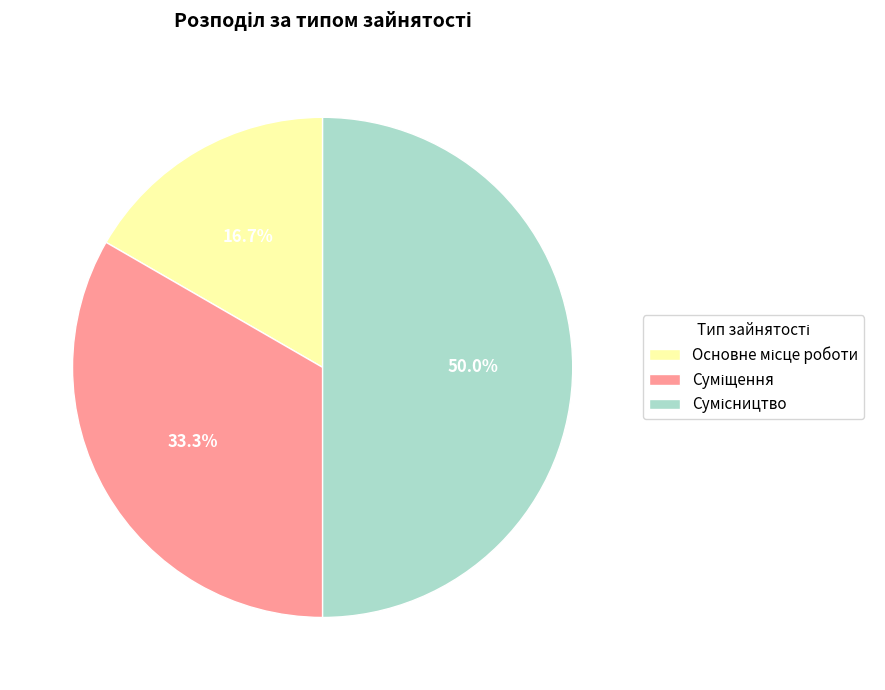

How many slices are in this pie chart?

3